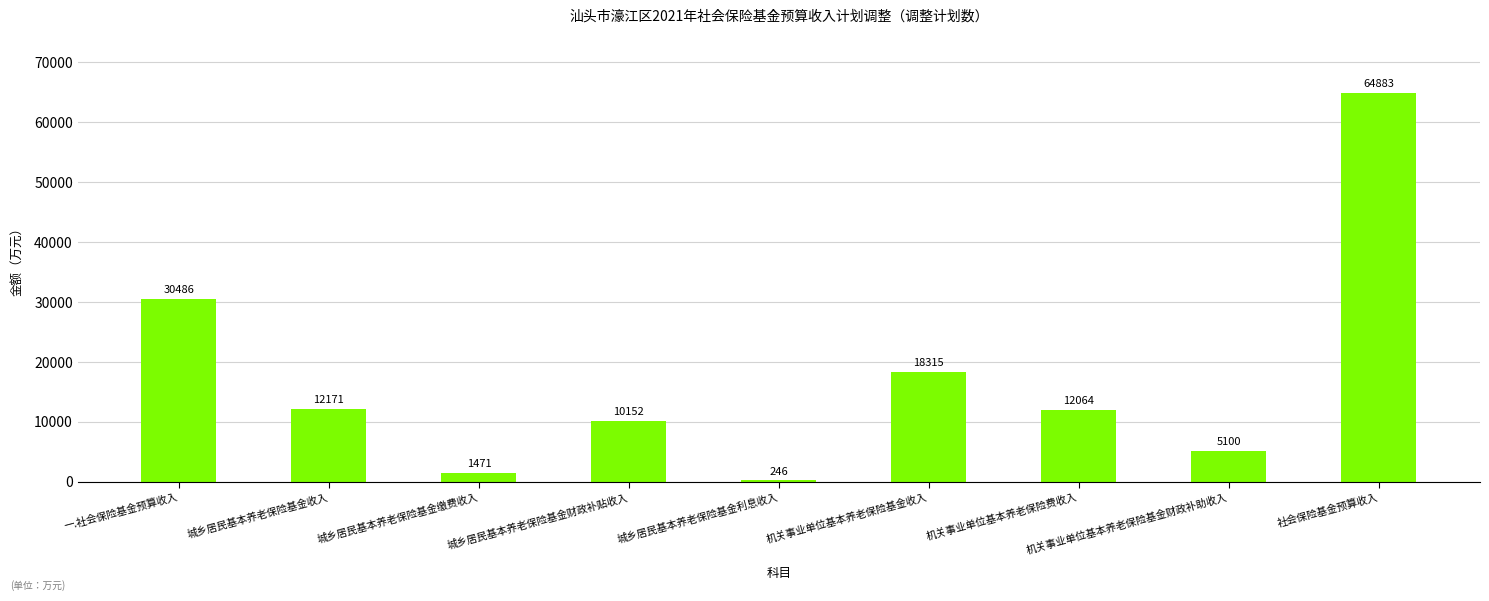

What is the difference between the maximum and second lowest values?

63412